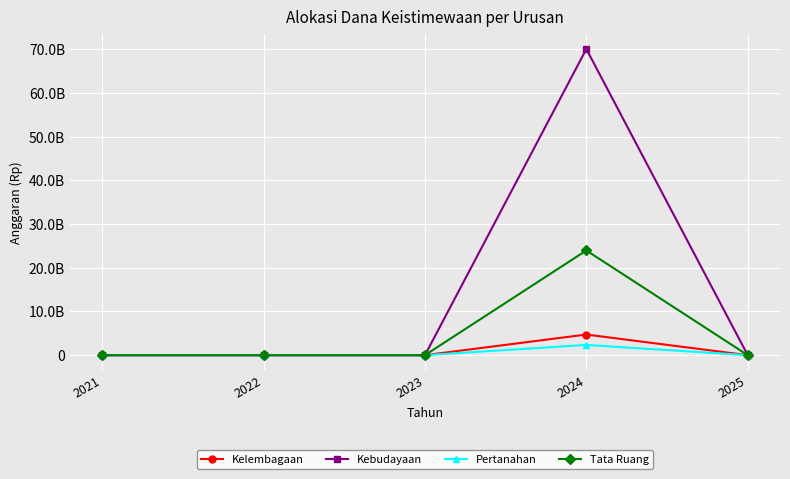

List the labels in order of Kebudayaan value, smallest first.

2021, 2022, 2023, 2025, 2024